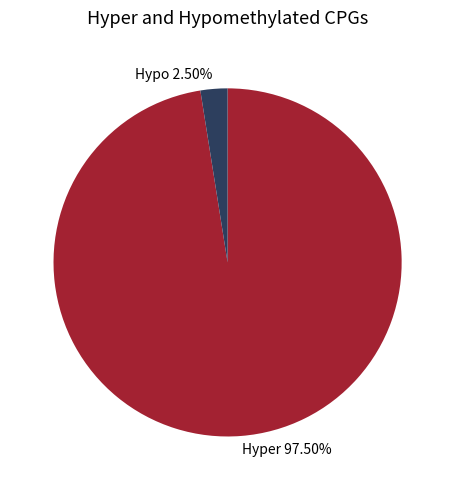

Rank the categories by value from highest to lowest.

Hyper 97.50%, Hypo 2.50%